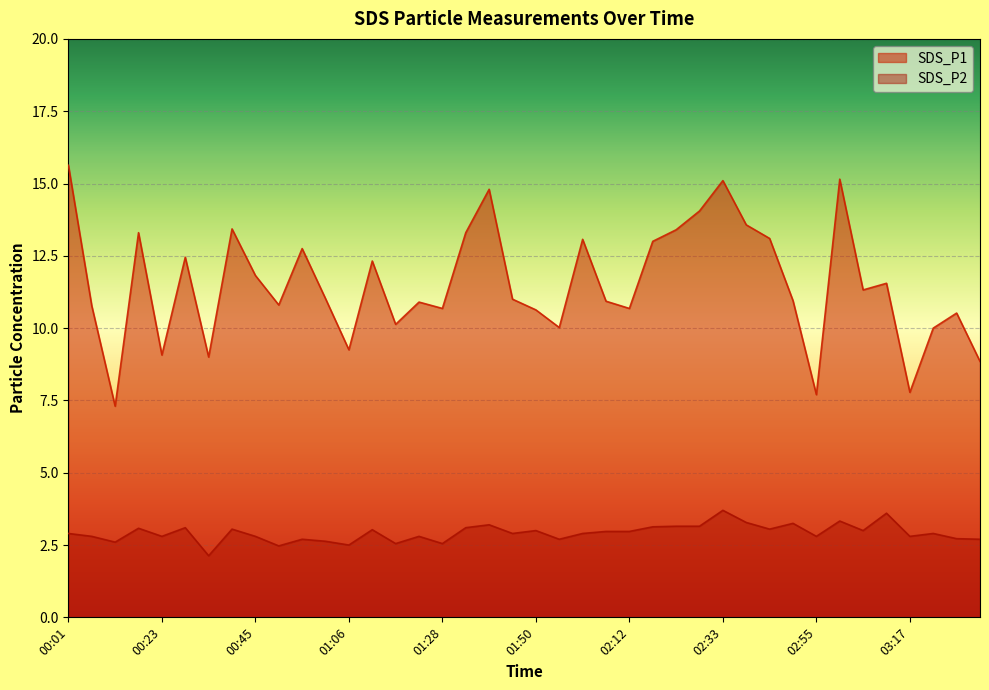

Between 03:12 and 01:50, which is larger?

03:12